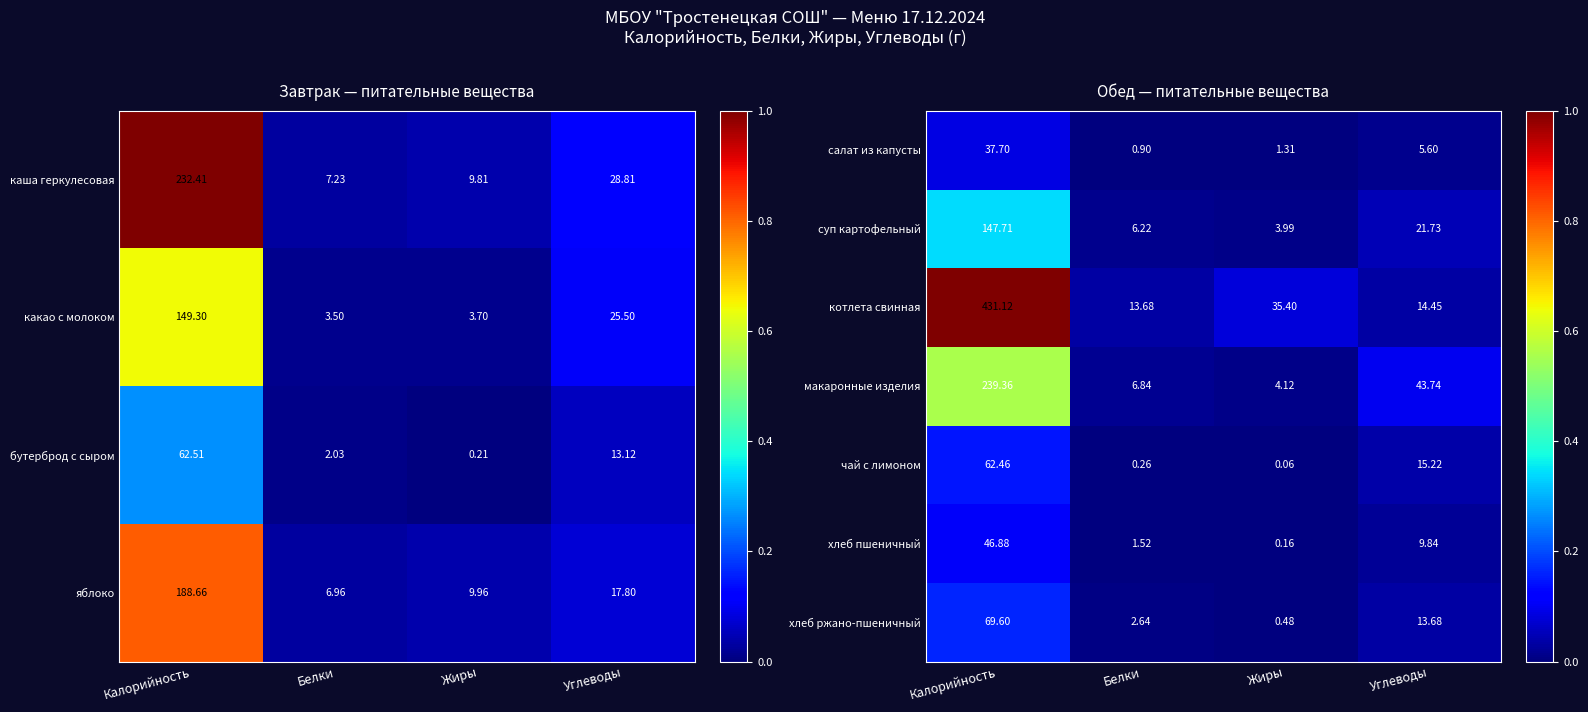

List the labels in order of хлеб пшеничный value, smallest first.

Жиры, Белки, Углеводы, Калорийность